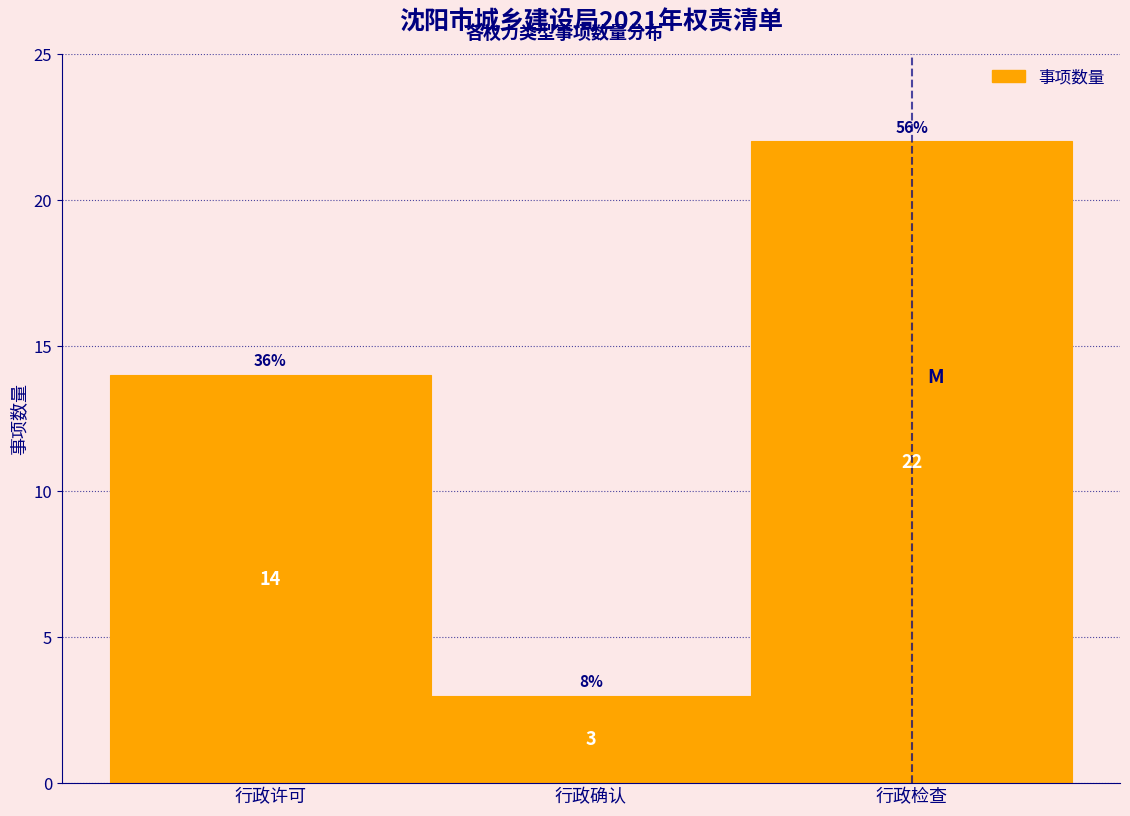

Reading left to right, what are all the values shown in this chart?

14	3	22